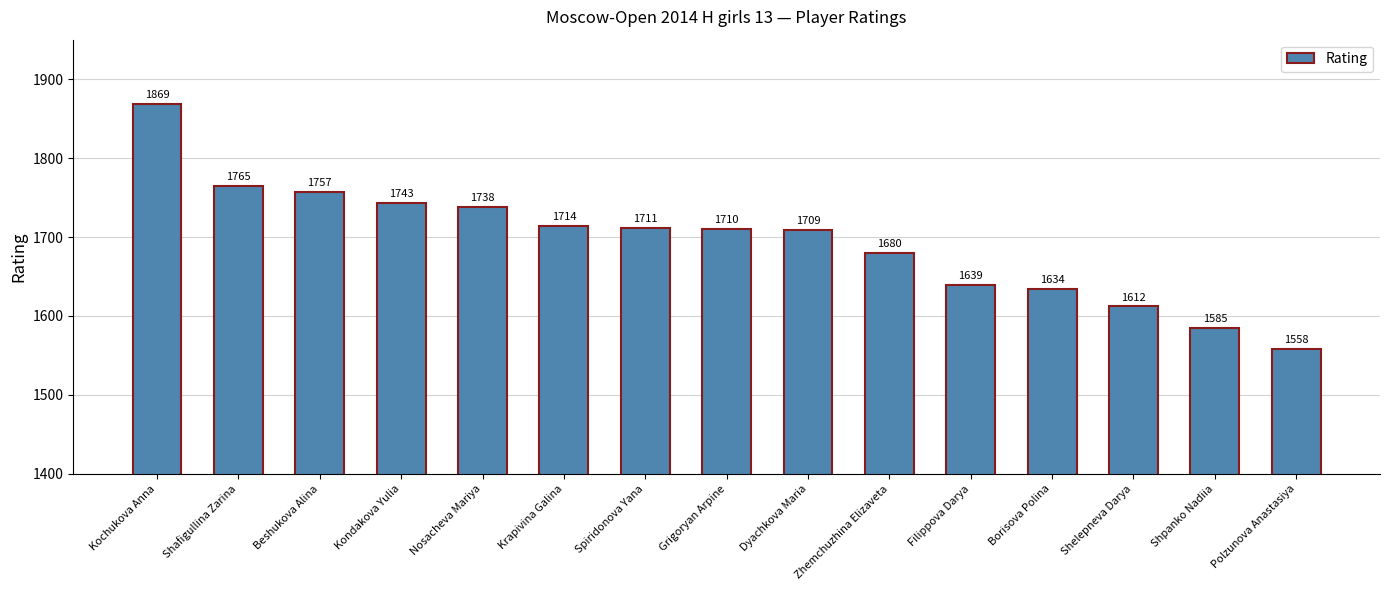

Are the bars horizontal?

No